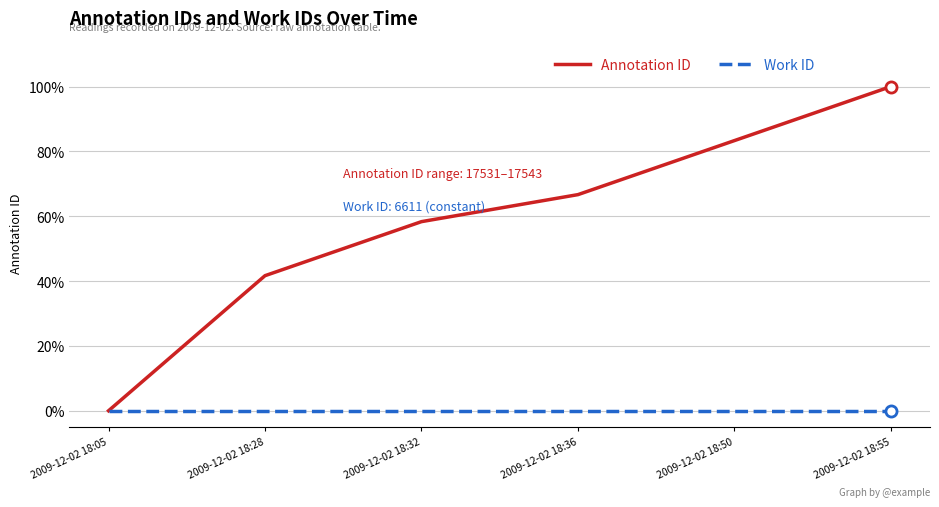

What is the value of the Annotation ID point at the 6th from the left?

1.0